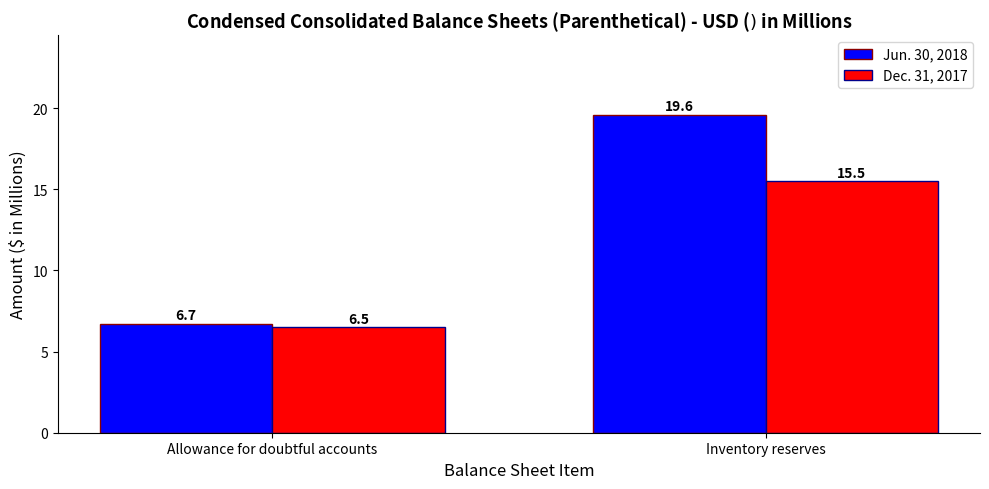

How many bars are there in each group?

2